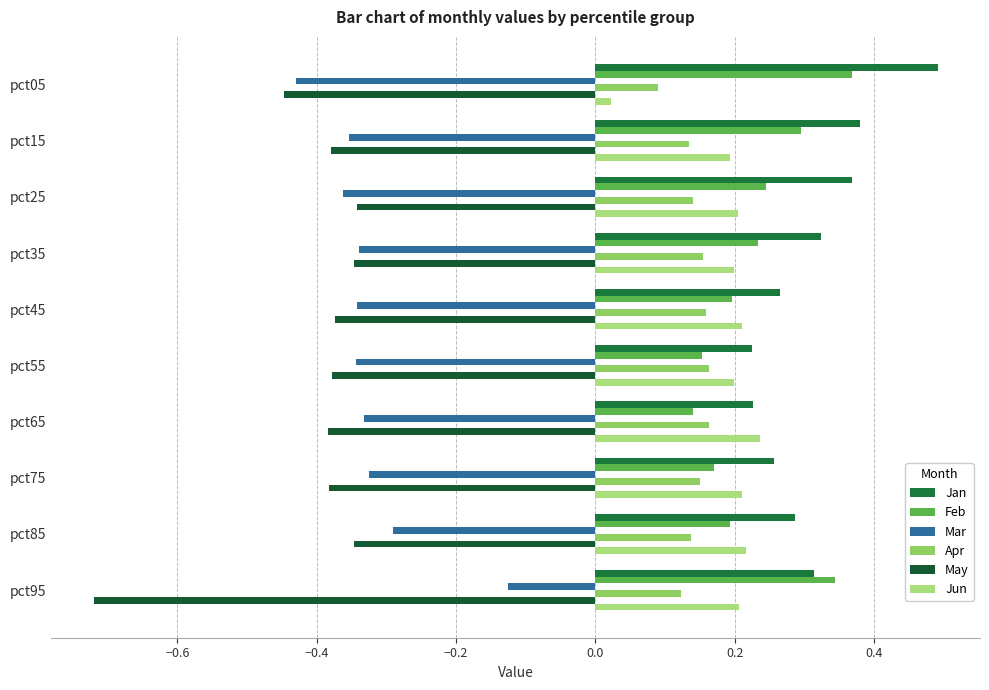

How many data points does each series have?

10